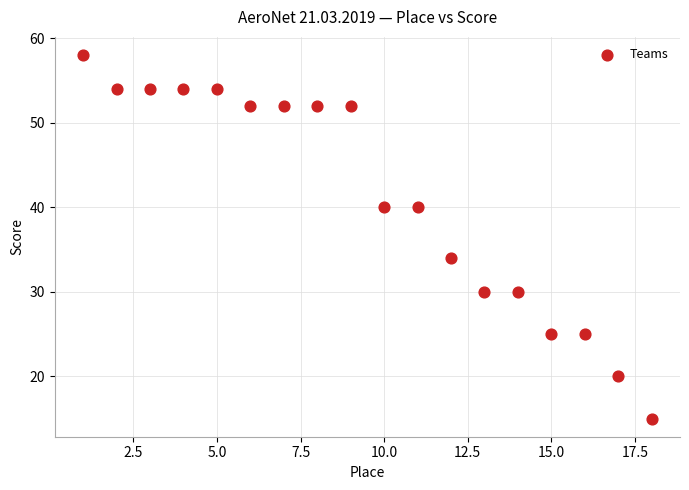

What Y value in the scatter plot is closest to 36?

34